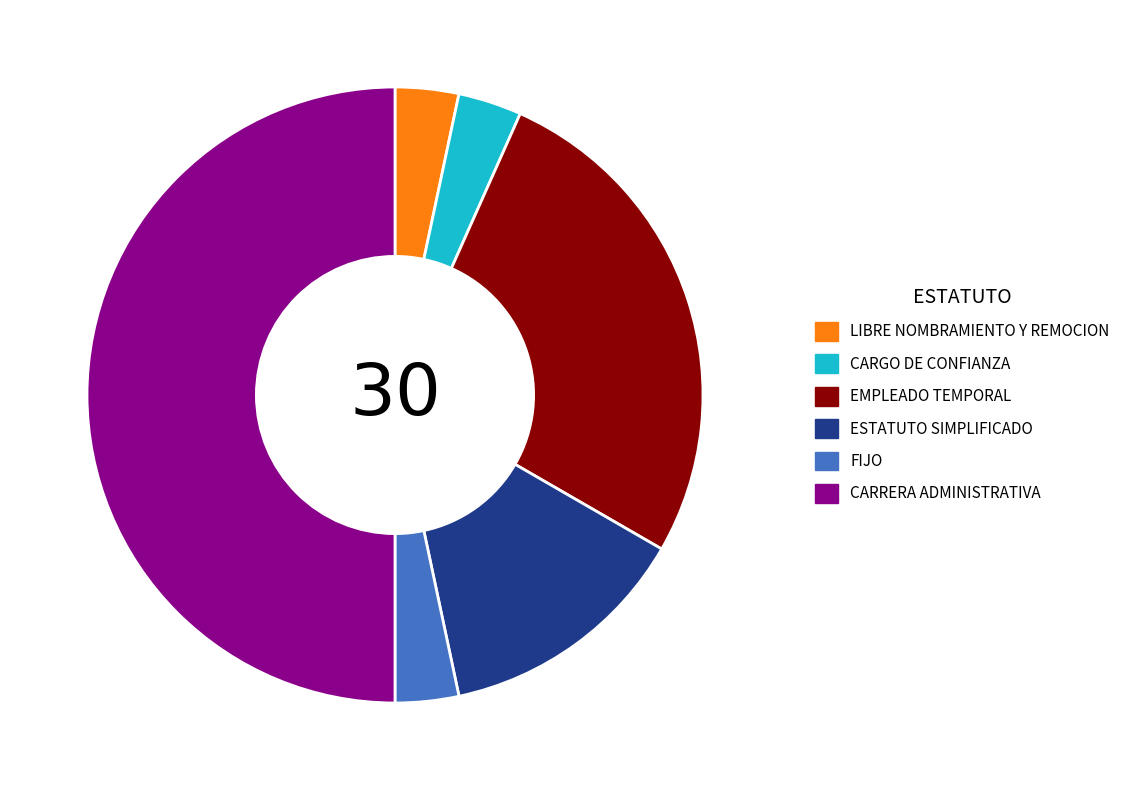

Count the number of slices in the pie.

6